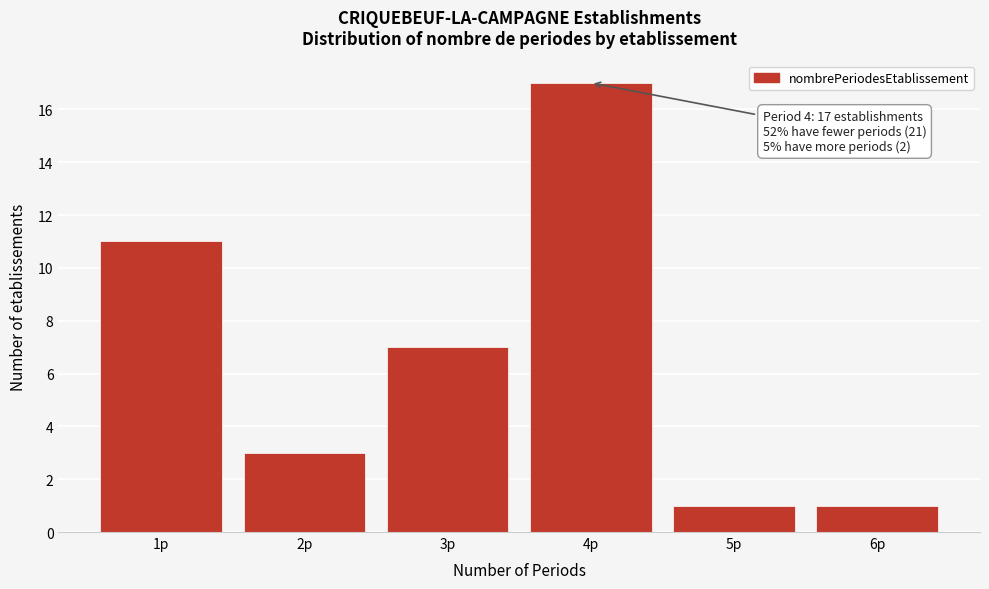

Reading right to left, what are all the values shown in this chart?

6p=1	5p=1	4p=17	3p=7	2p=3	1p=11